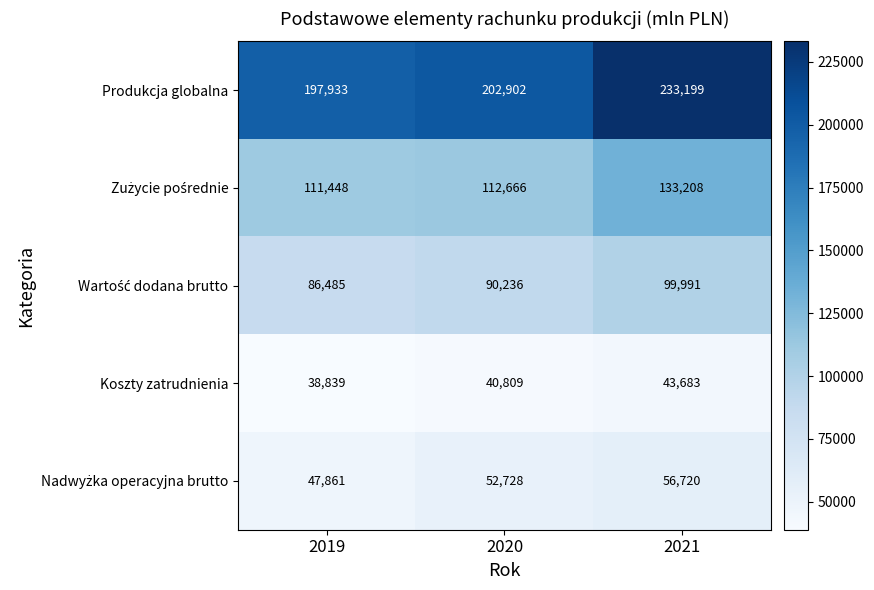

What is the spread (max minus min) of values at 2021?

189516